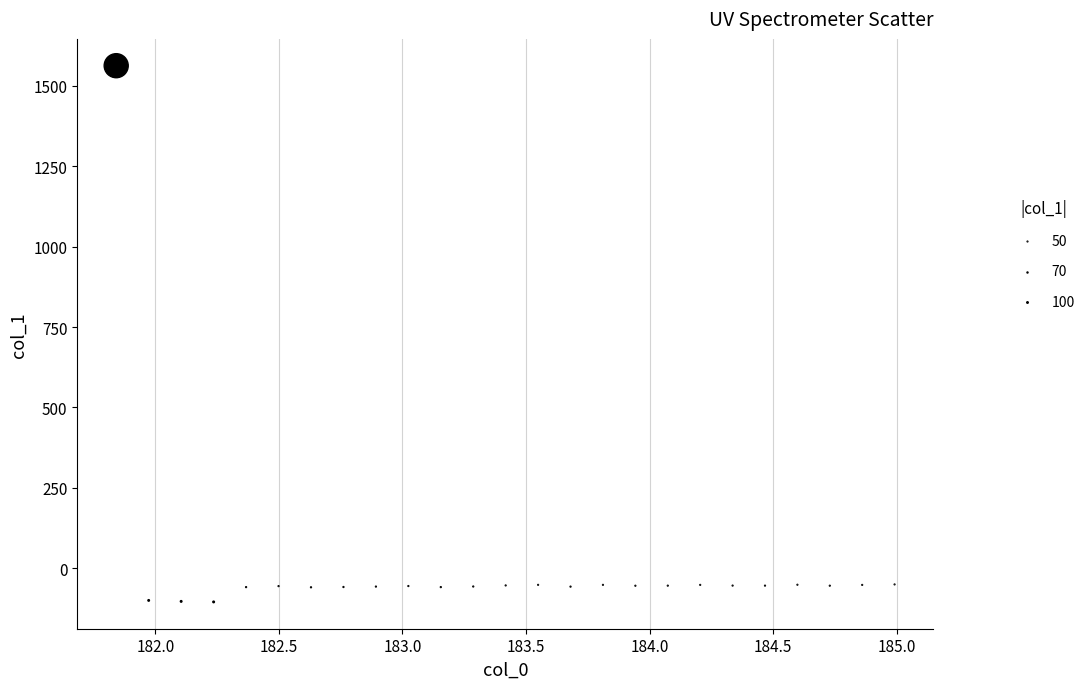

What is the range of Y values (max minus min)?

1667.8